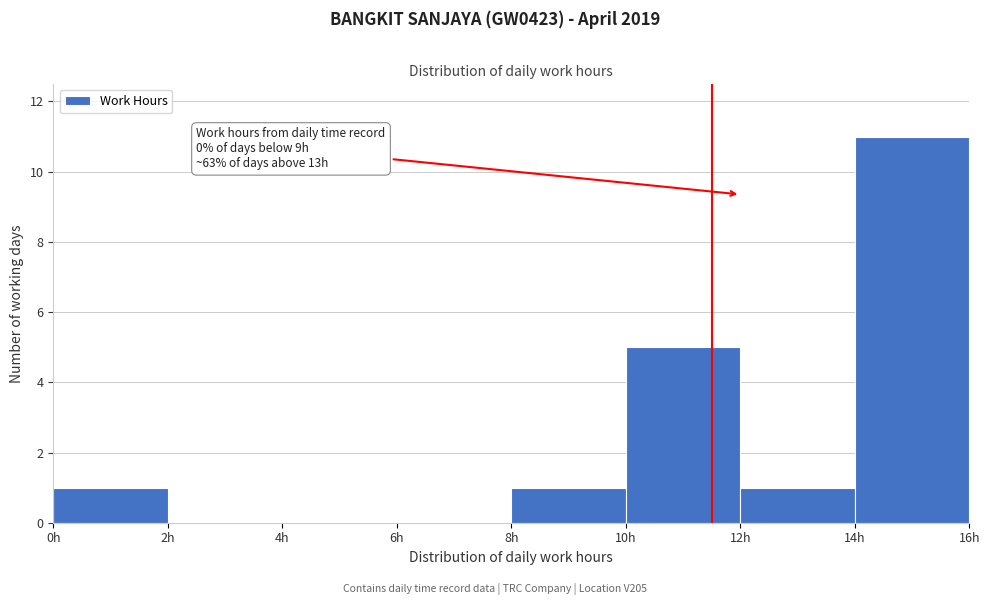

Which range on the x-axis has the tallest bar?

14 to 16